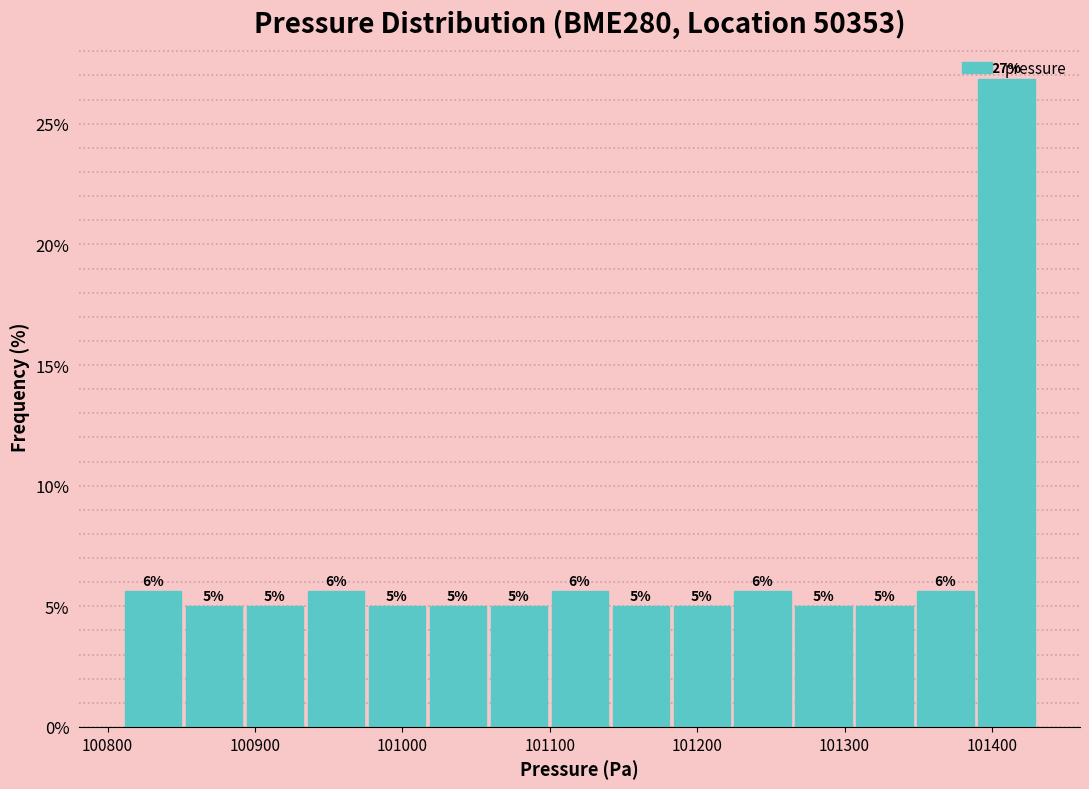

Over which range of the x-axis is the bar tallest?

101390 to 101430